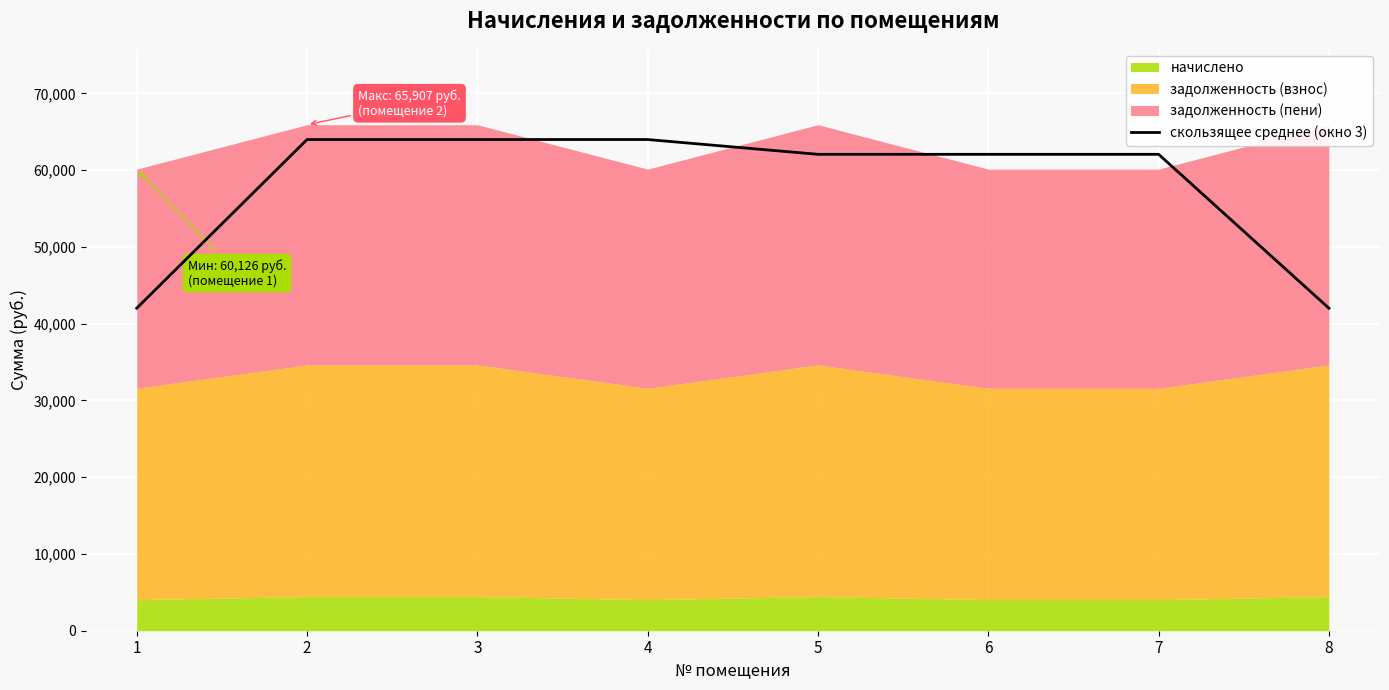

Between 1 and 5, which is larger?

5